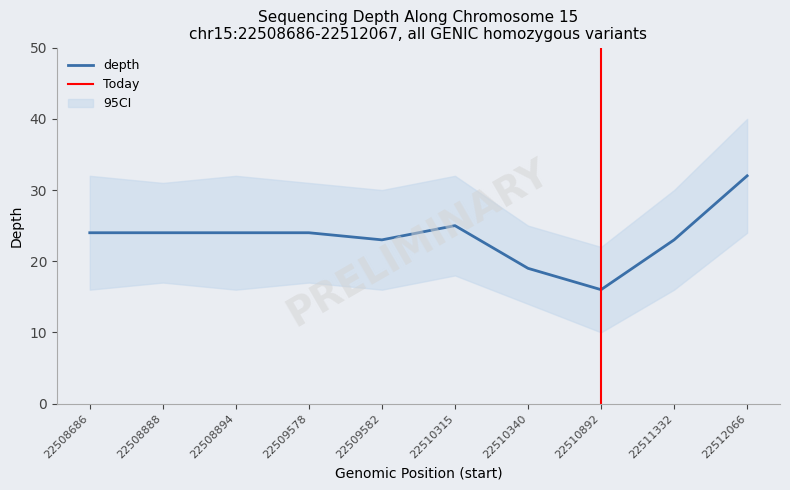

How many points are lower than both their immediate neighbors (excluding endpoints)?

2